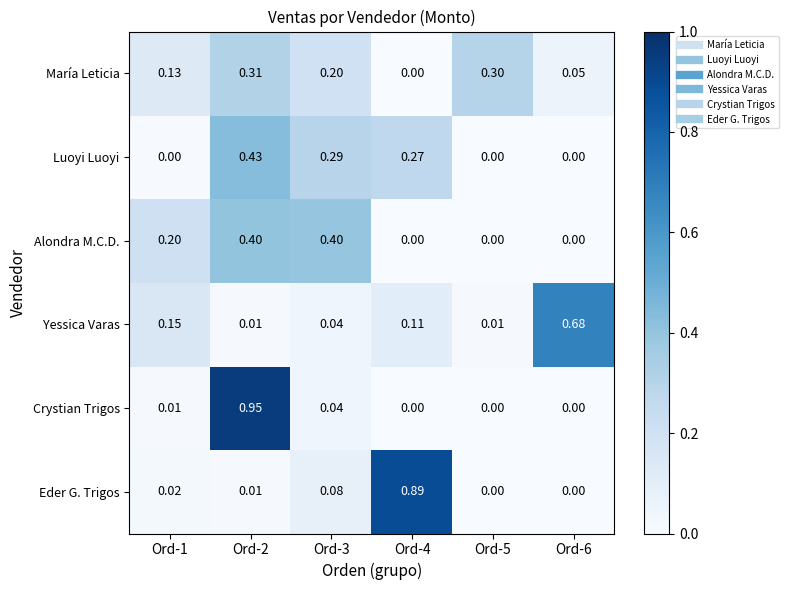

Which series has the largest range (max minus min)?

Crystian Trigos